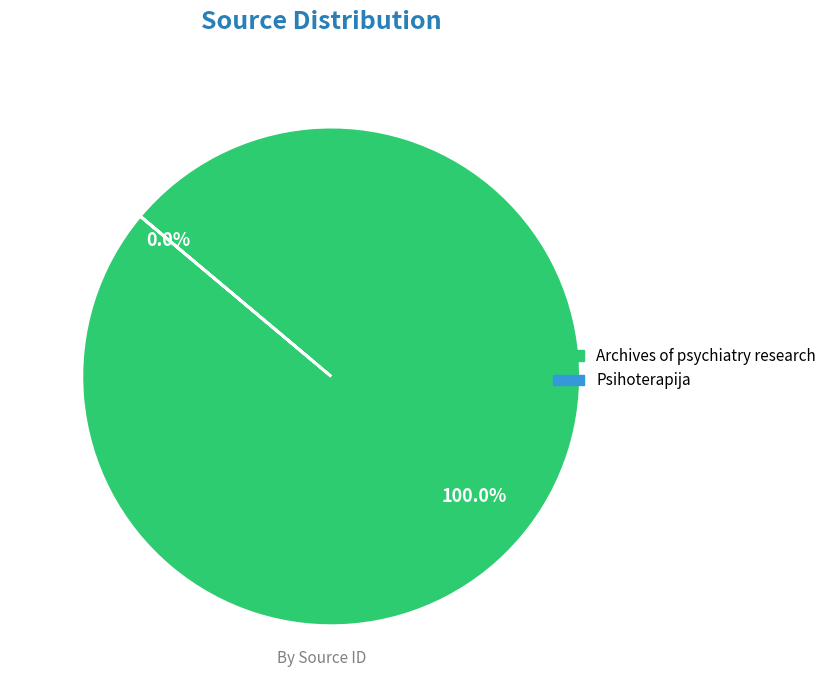

Is Archives of psychiatry research the majority of the pie?

Yes